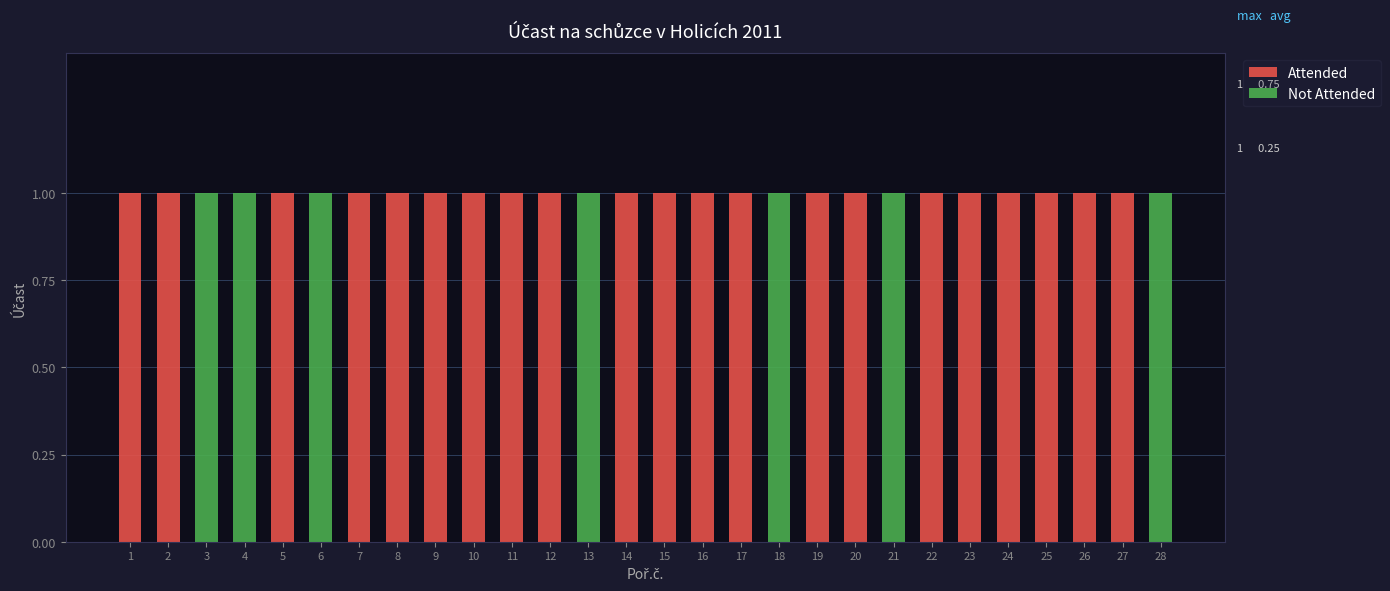

The Attended series shows 0 at 3. True or false?

True